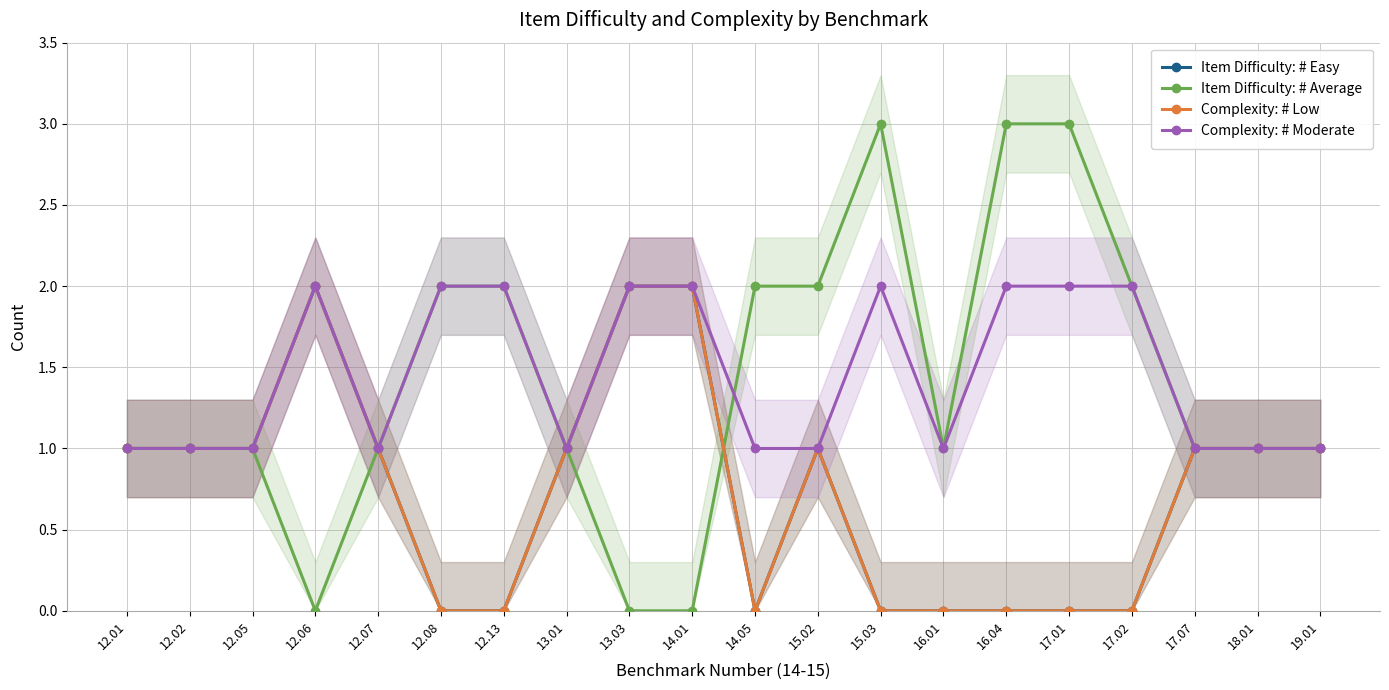

What is the difference between the second highest and second lowest values in the Complexity: # Low series?

2